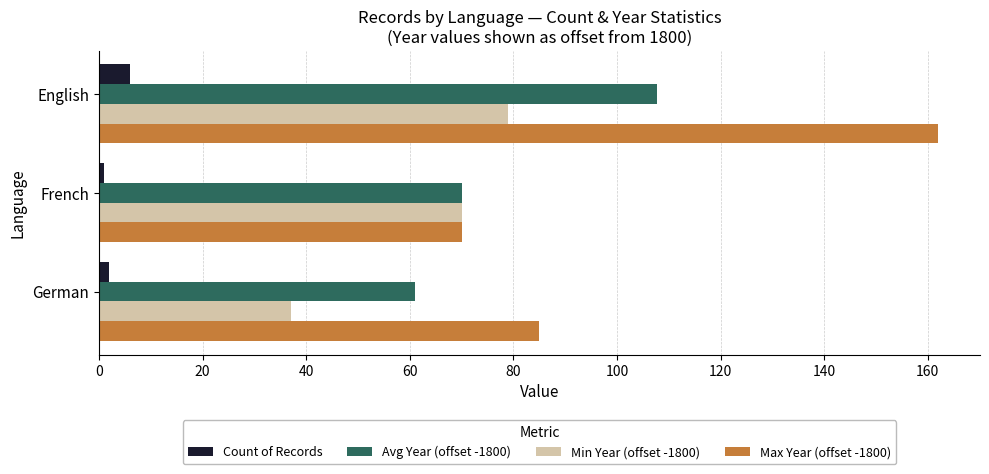

Which series has the largest total across all categories?

Max Year (offset -1800)